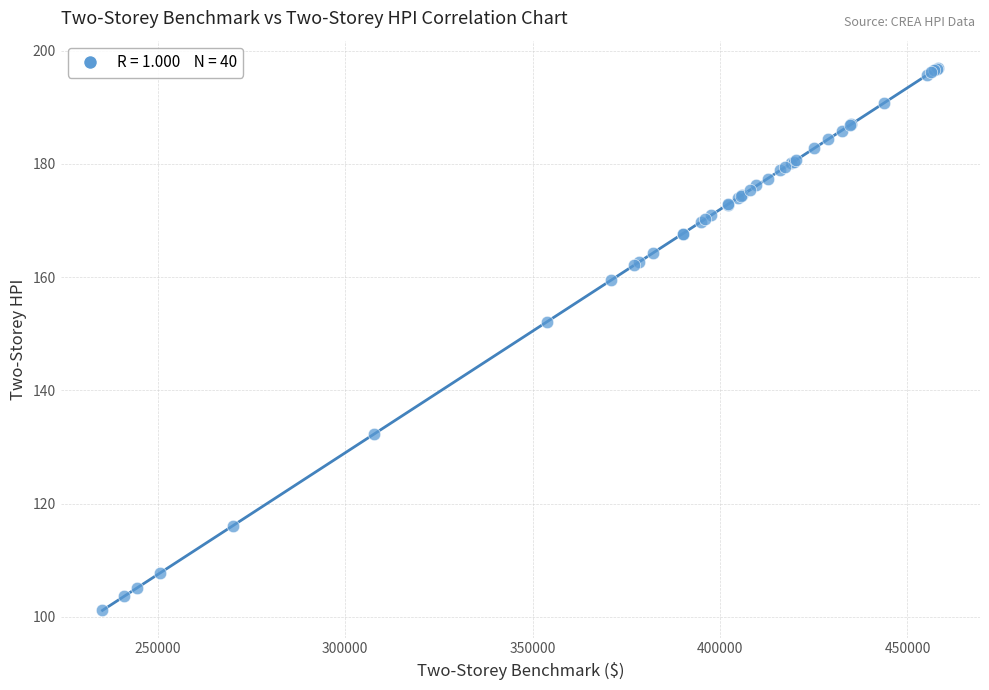

What Y value in the scatter plot is closest to 149?

152.1